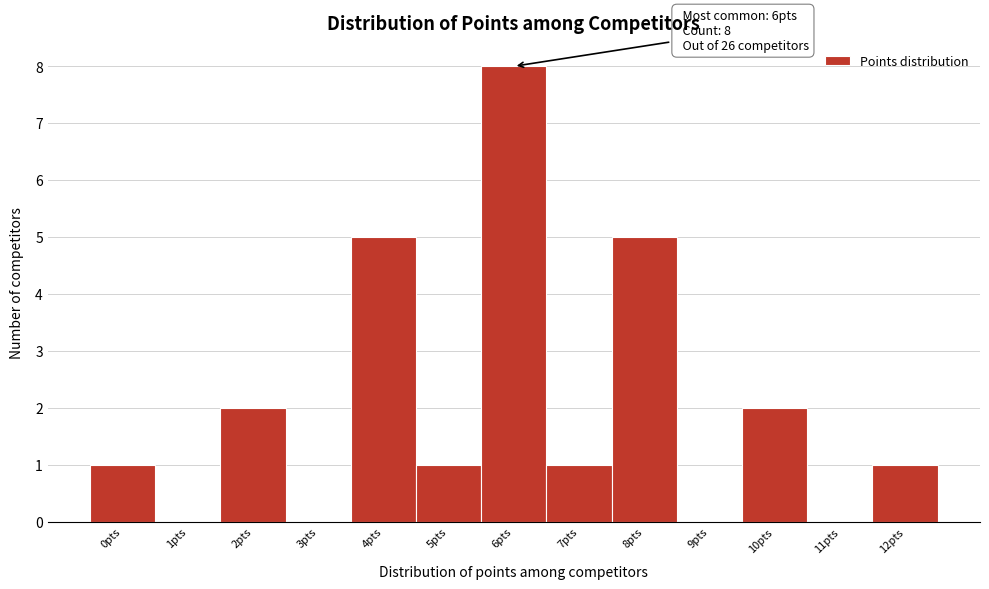

Reading right to left, list all the values displayed in this chart.

12pts=1	11pts=0	10pts=2	9pts=0	8pts=5	7pts=1	6pts=8	5pts=1	4pts=5	3pts=0	2pts=2	1pts=0	0pts=1